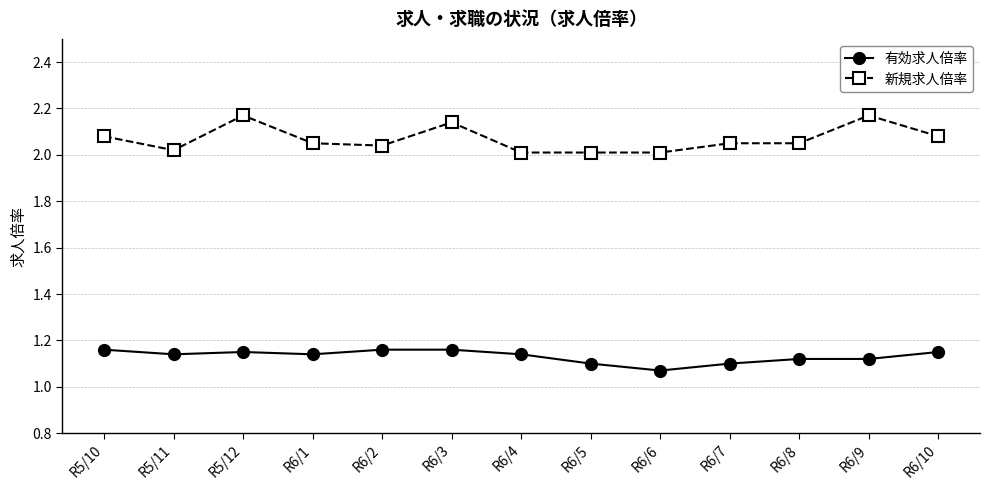

True or false: 有効求人倍率 and 新規求人倍率 cross at least once.

False